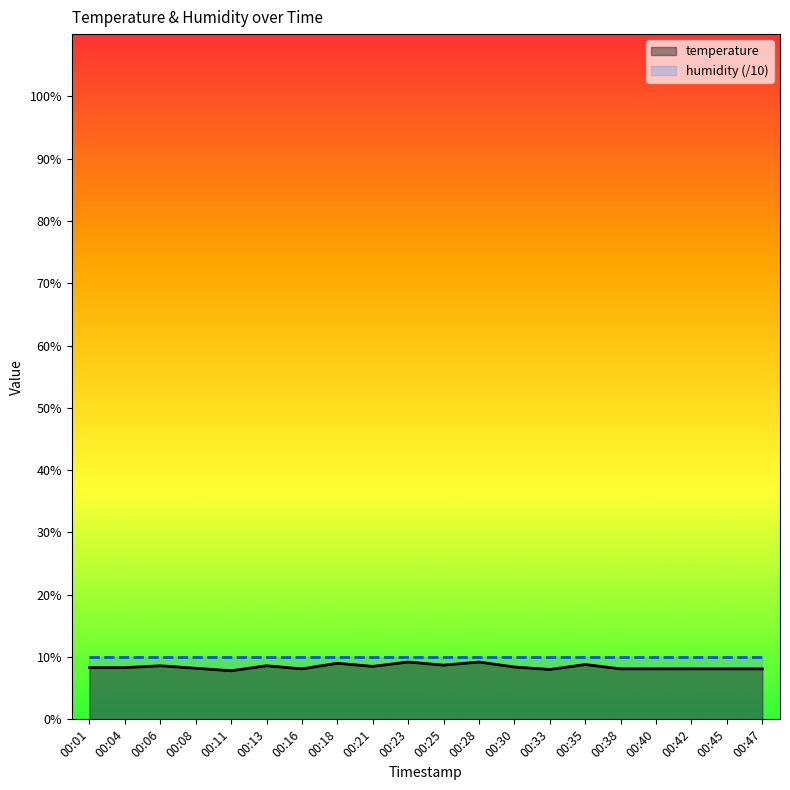

At which label does temperature reach its minimum?

00:11